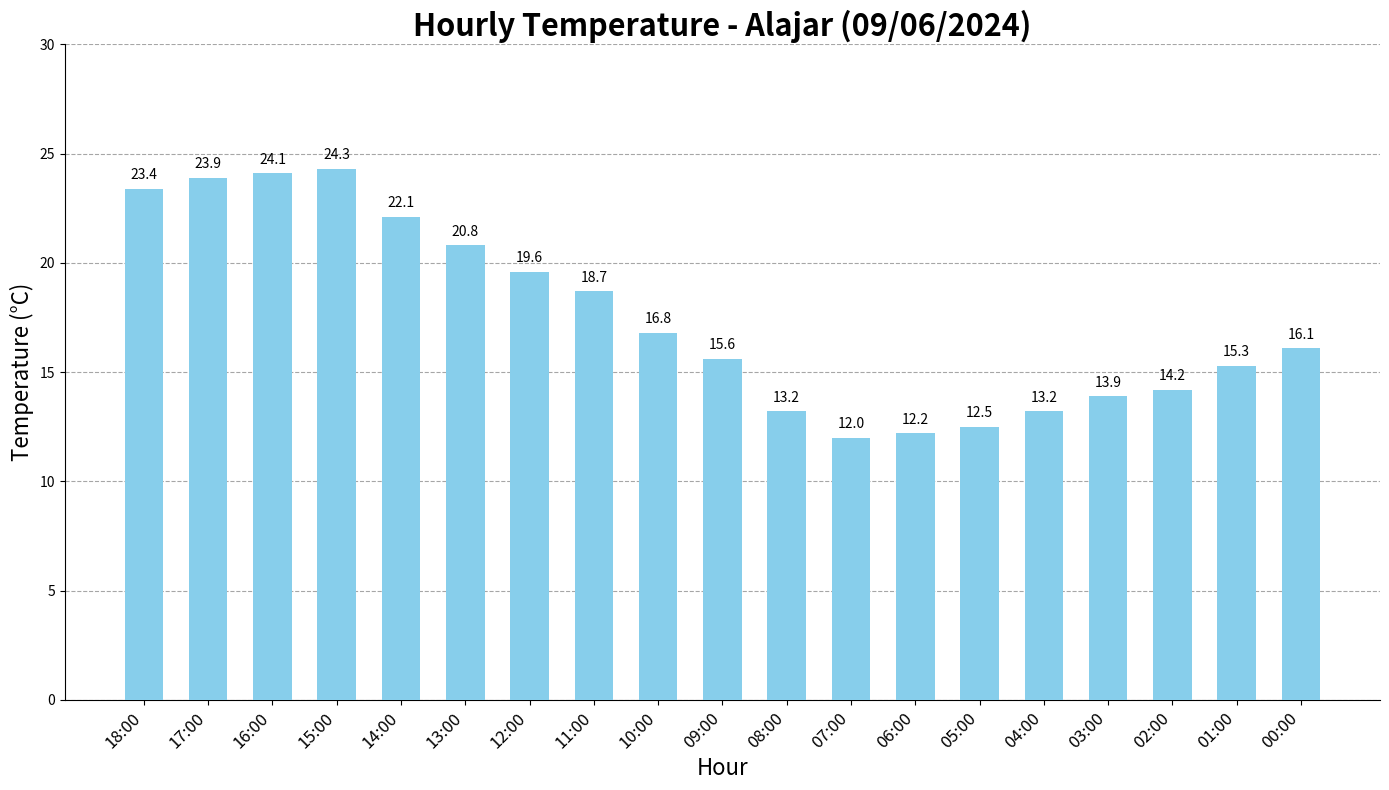

Where does the data first go above 16?

18:00